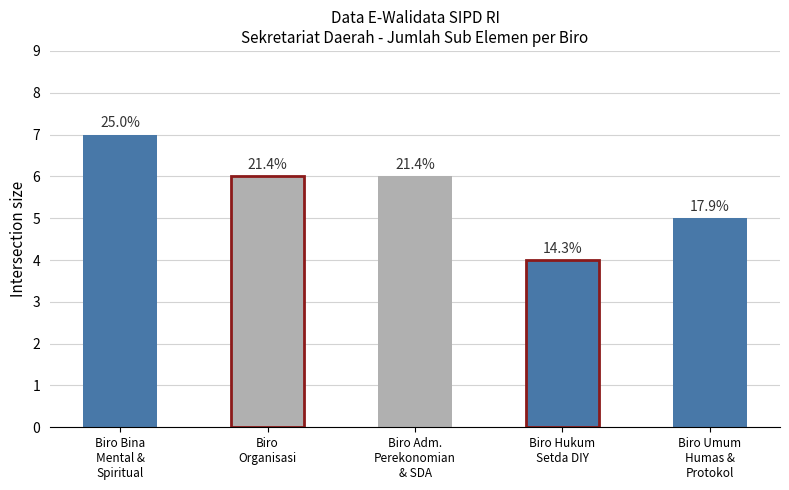

Rank the categories by value from highest to lowest.

Biro Bina
Mental &
Spiritual, Biro
Organisasi, Biro Adm.
Perekonomian
& SDA, Biro Umum
Humas &
Protokol, Biro Hukum
Setda DIY